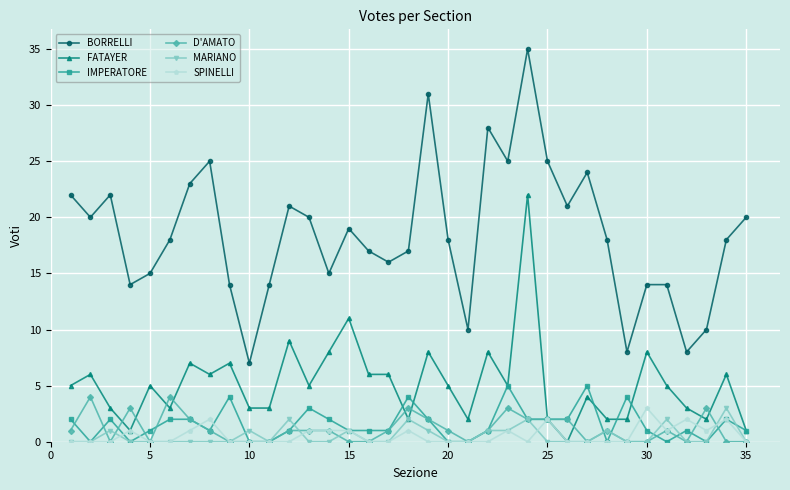

Which series has the largest total across all categories?

BORRELLI